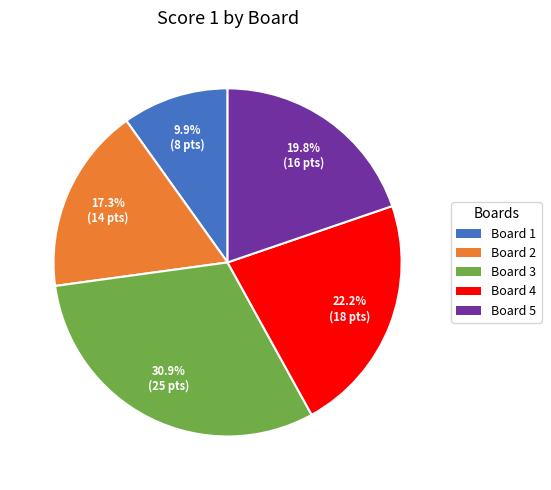

What is the total percentage of Board 4 and Board 2?

39.5%